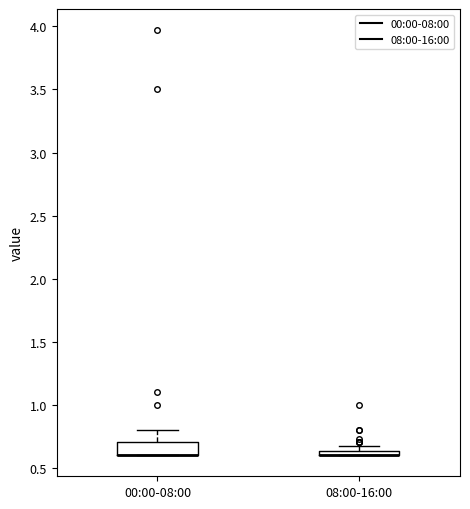

Where is the lower edge of the box for 00:00-08:00 on the y-axis? The values are not printed on the chart, so give them approximately, as read against the axis.

0.60